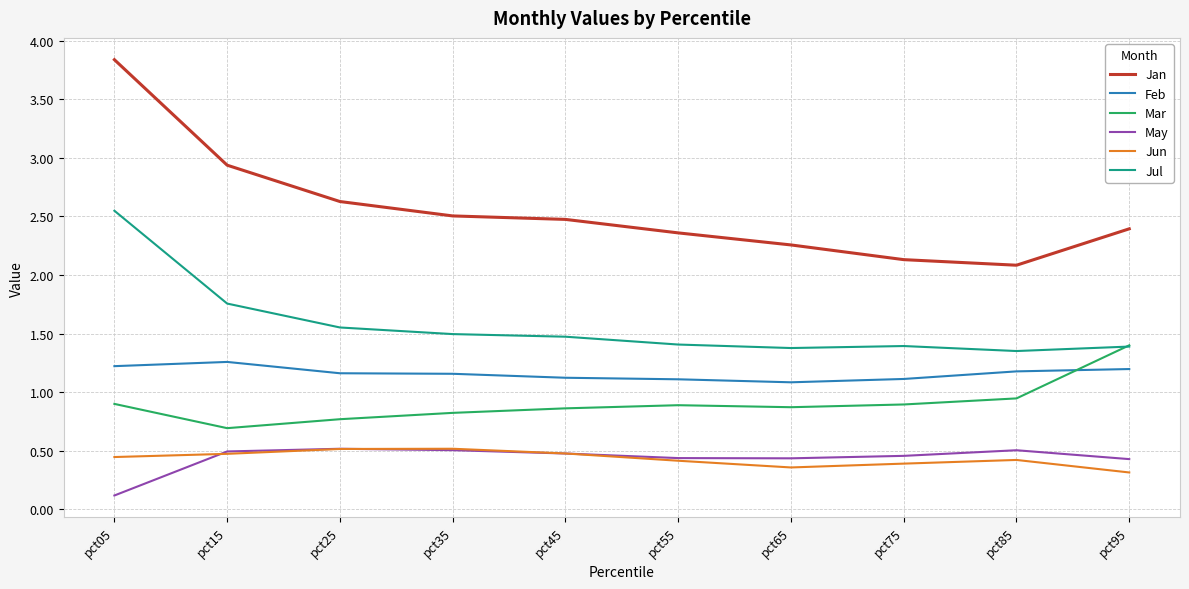

Which series has the largest total across all categories?

Jan